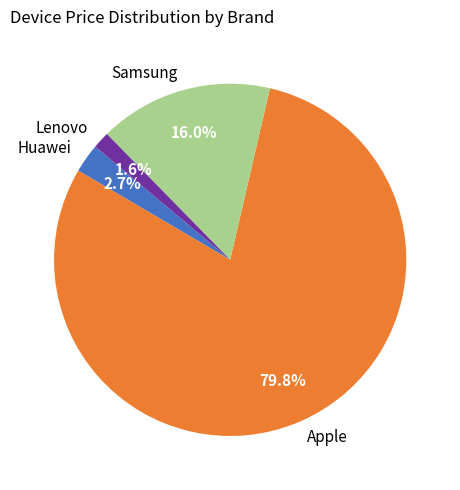

Do Huawei and Samsung together represent more than half of the pie?

No